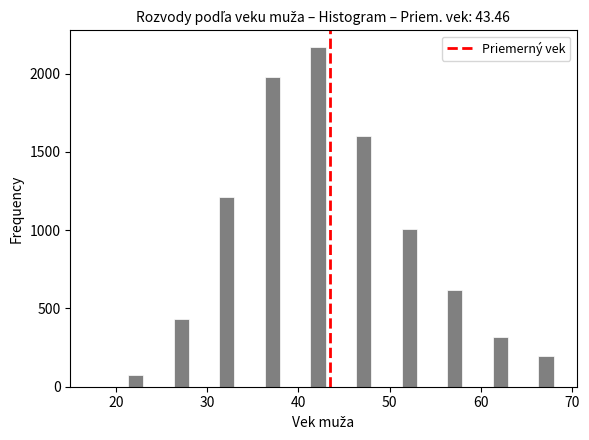

Around what value on the x-axis is the tallest bar? Give the approximate position of its centre, as read against the axis.

42